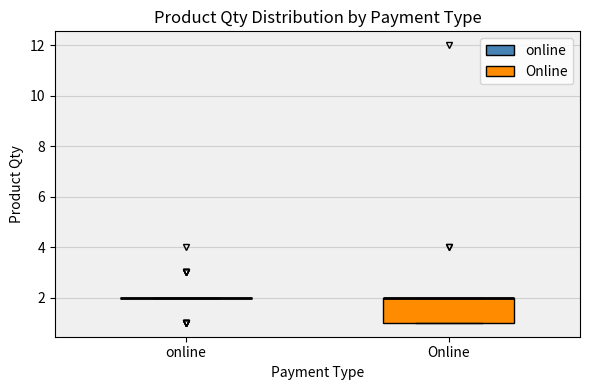

Reading left to right, transcribe this box plot: for each box, give where its median line is, the range the box spans, and where its two whiskers end, as read against the y-axis. The values are not printed on the chart, so give them approximately, as read against the axis.

online: box collapsed to a line at 2, whiskers 2 to 2
Online: median 2 (drawn on the box's upper edge), box 1 to 2, whiskers 1 to 2